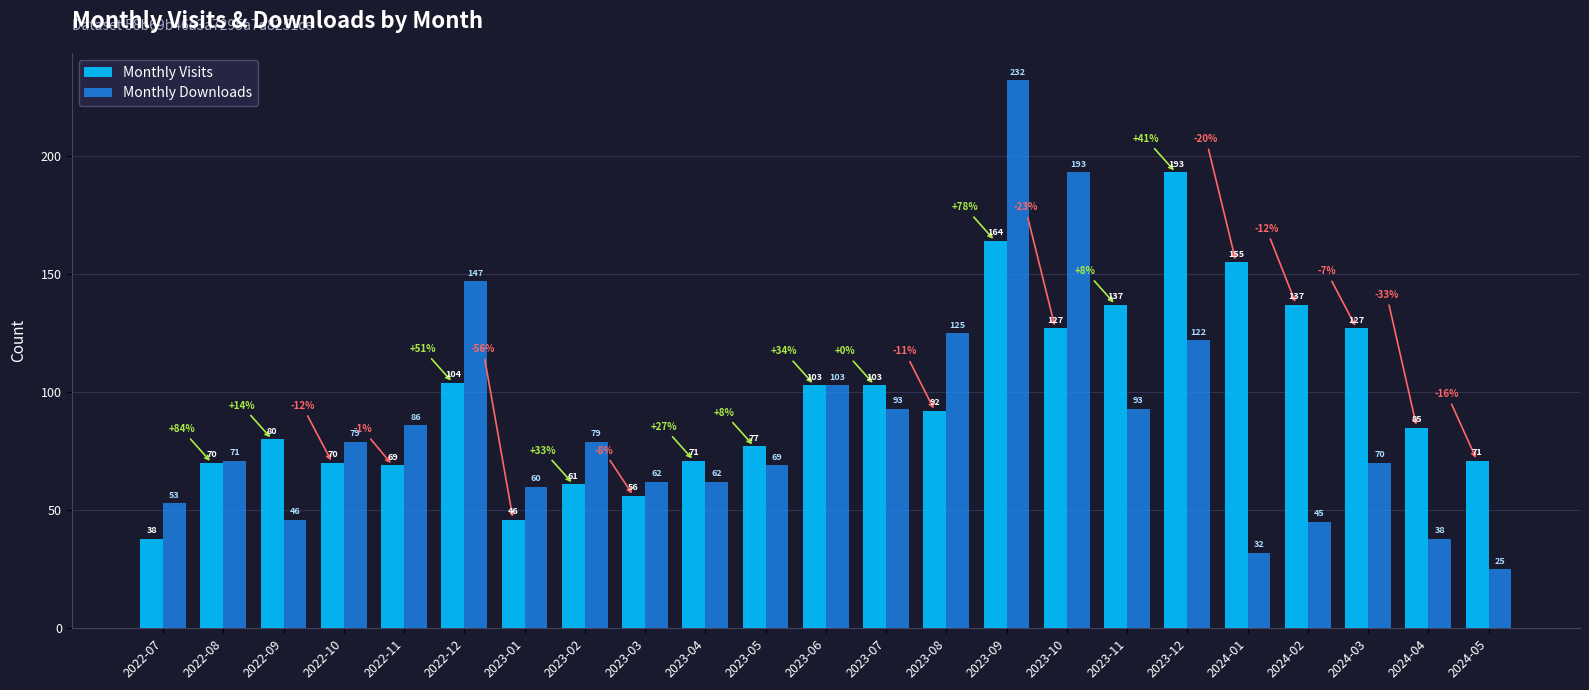

What is the smallest value displayed?

25